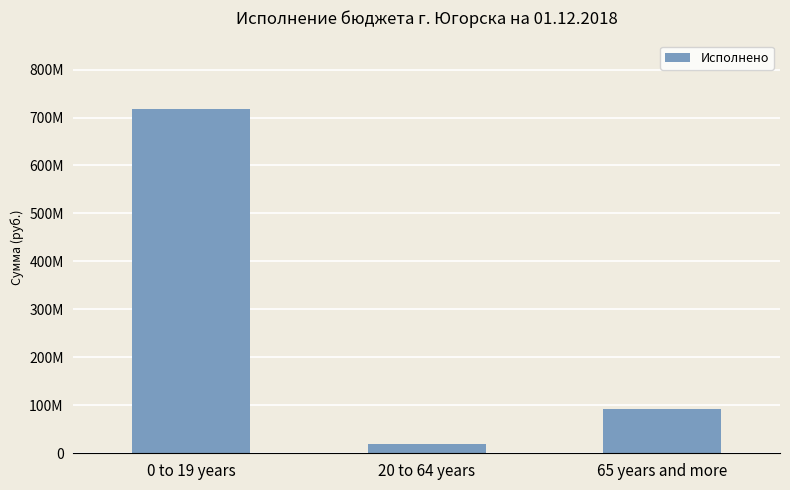

At which label is the value closest to 368520196?

65 years and more